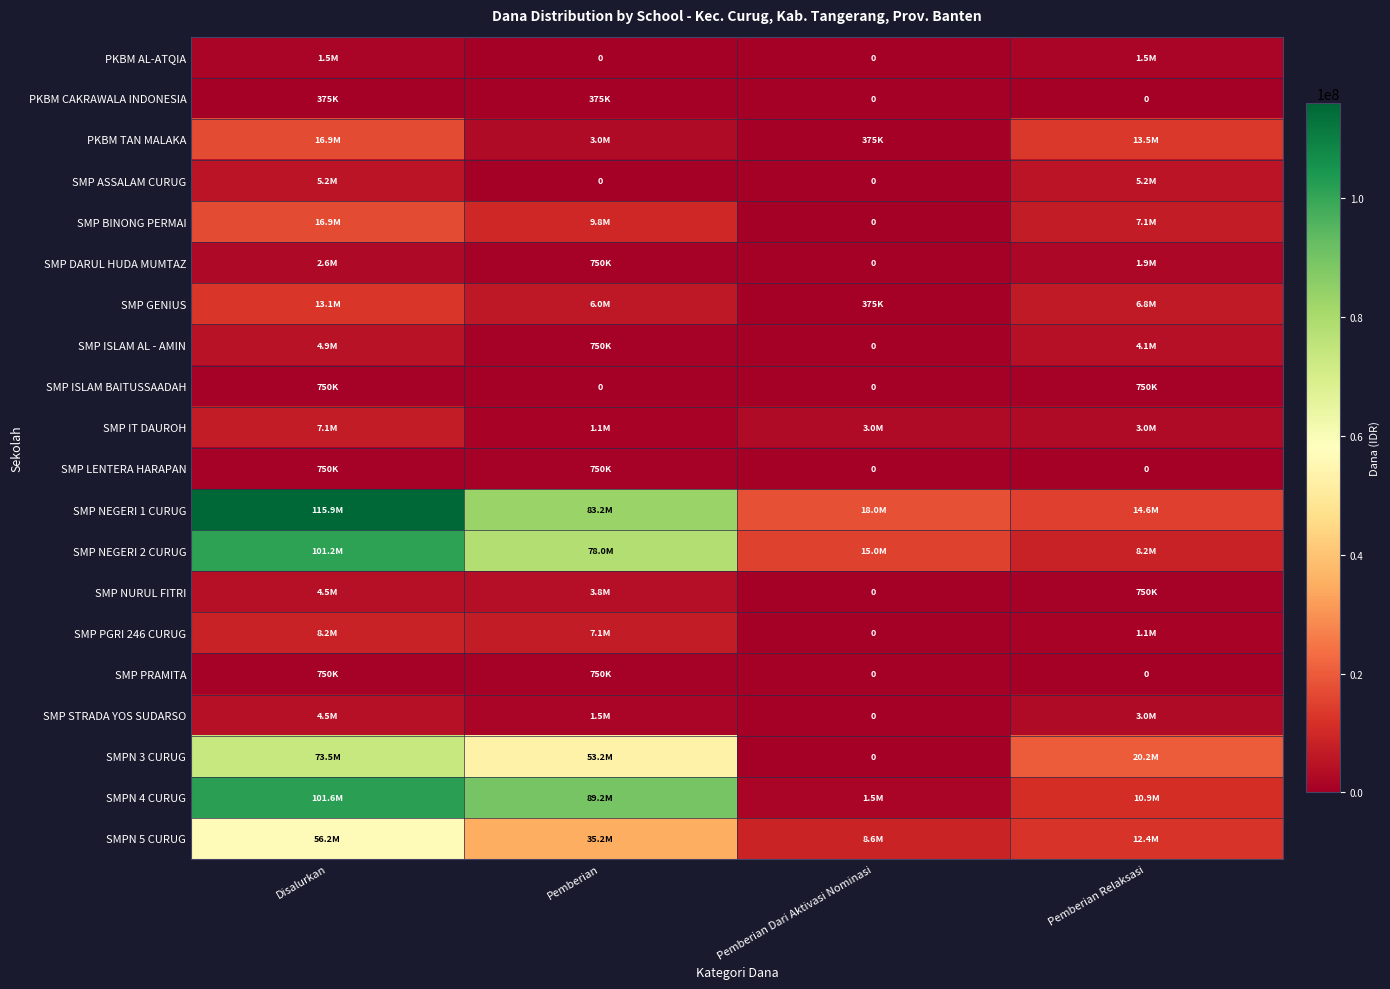

What is the lowest value of the SMP IT DAUROH series?

1125000